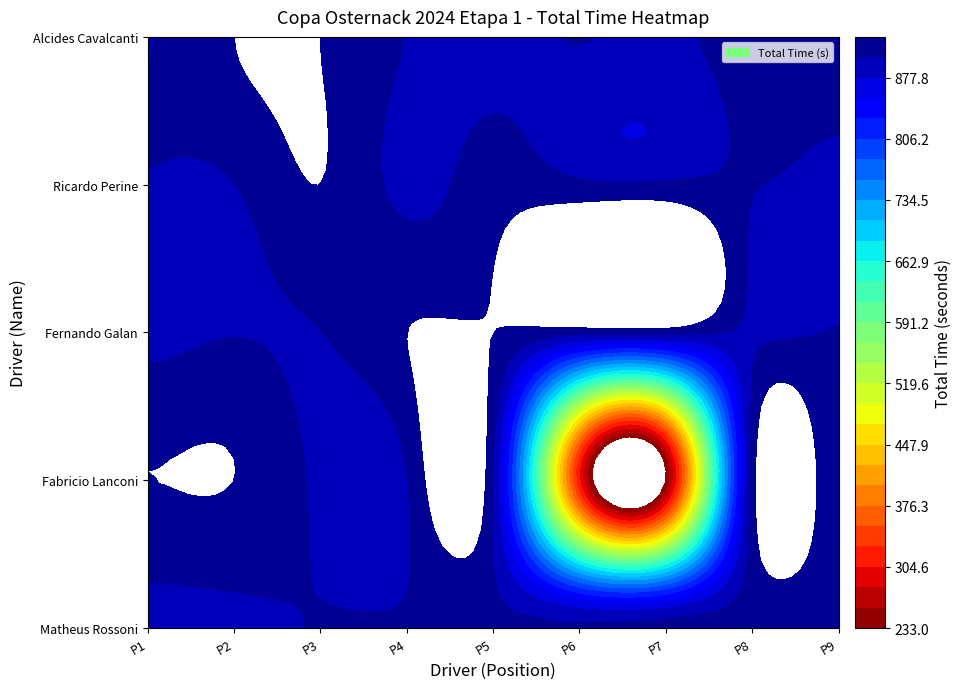

At how many categories does at least one series exceed 854?

9